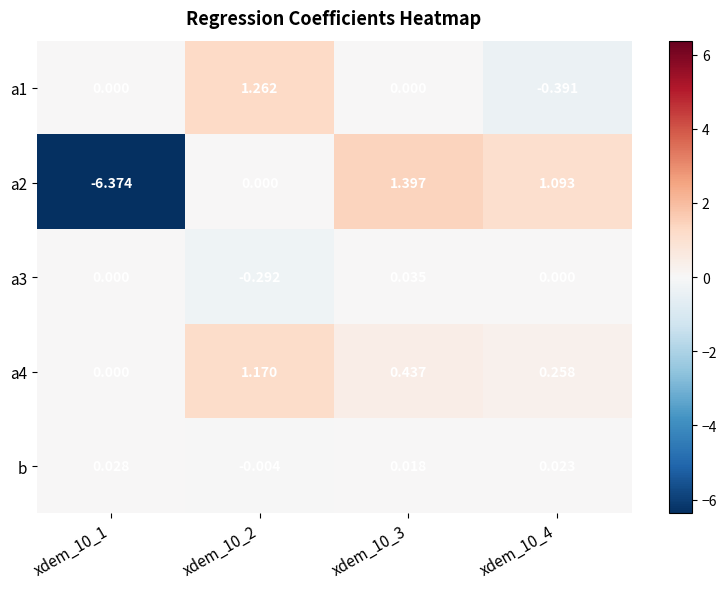

Is the value of b at xdem_10_1 greater than the value of a1 at xdem_10_1?

Yes